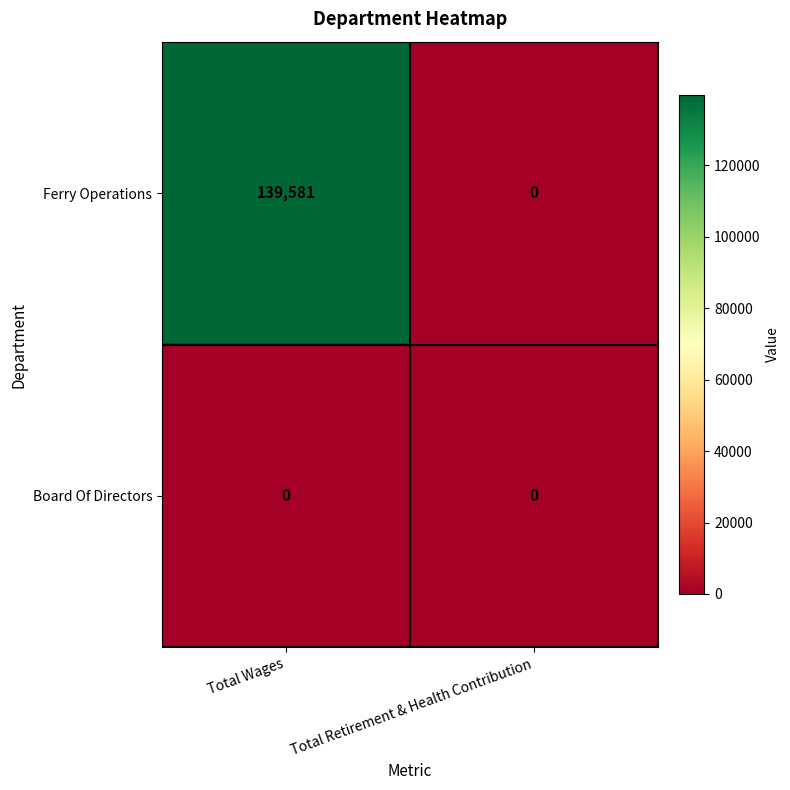

Reading left to right, list all the values displayed in this chart.

Ferry Operations: Total Wages=139581	Total Retirement & Health Contribution=0
Board Of Directors: Total Wages=0	Total Retirement & Health Contribution=0